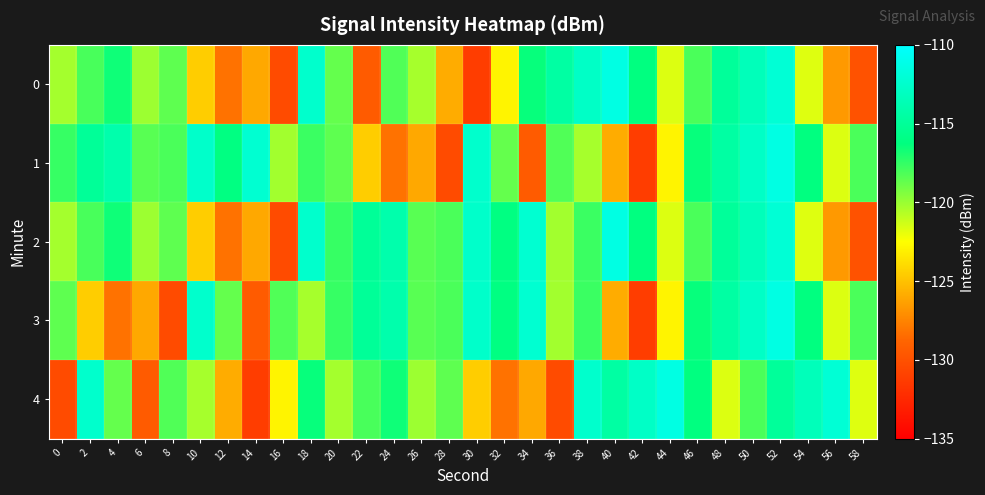

Rank the series at 0 from highest to lowest value.

1, 3, 0, 2, 4